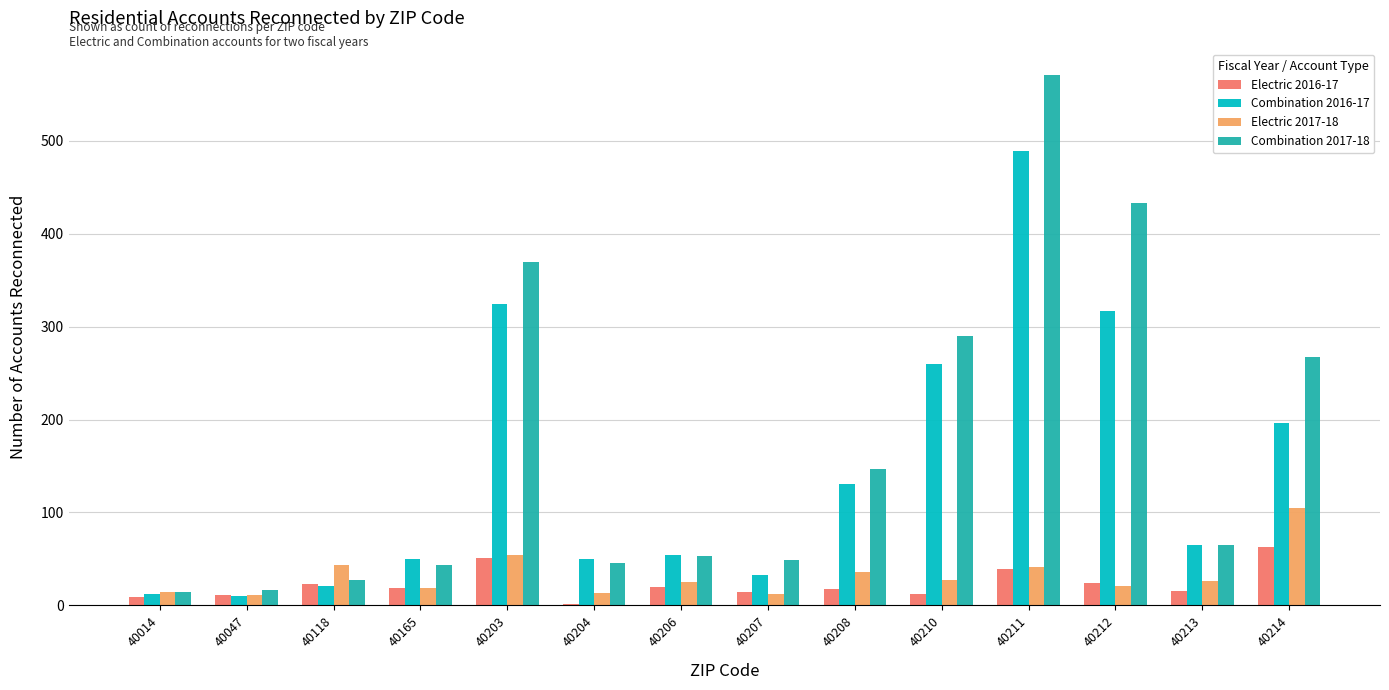

The Combination 2016-17 series shows 260 at 40210. True or false?

True